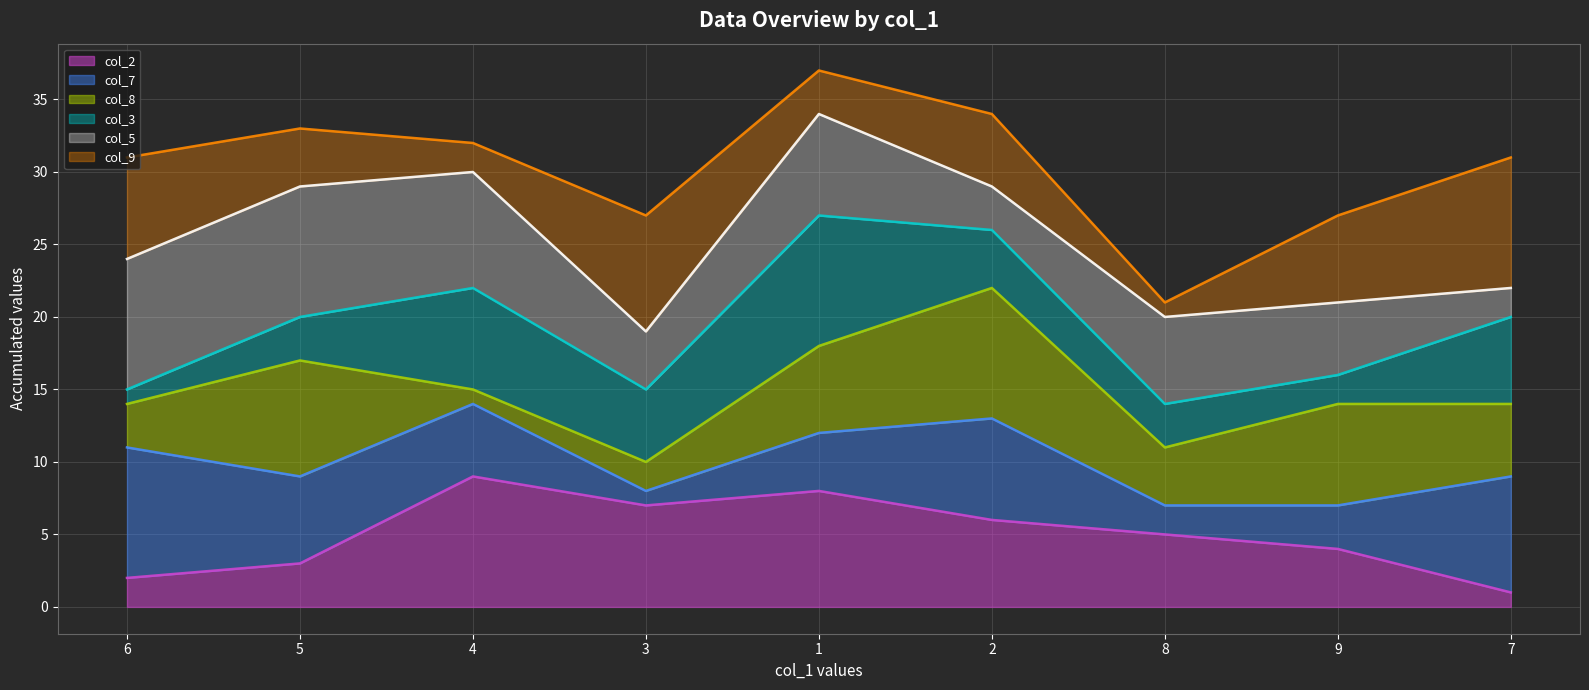

What are all the series names shown in the legend?

col_2 line, col_7 line, col_8 line, col_3 line, col_5 line, col_9 line